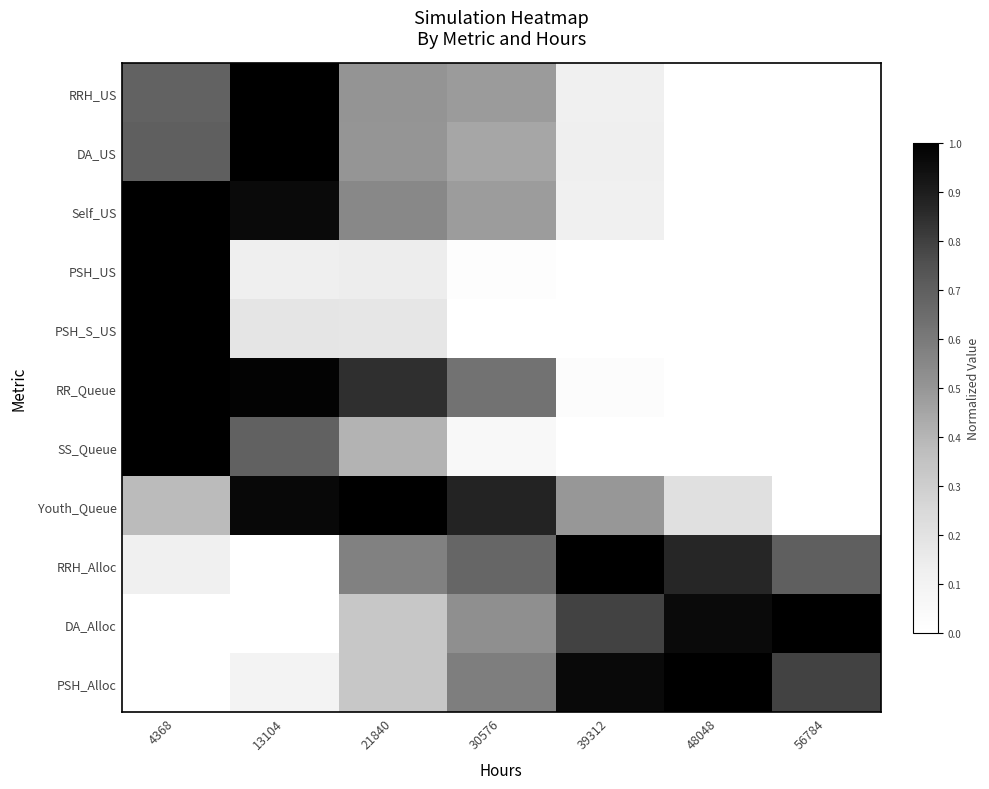

Which series has the widest spread of values?

RRH_US